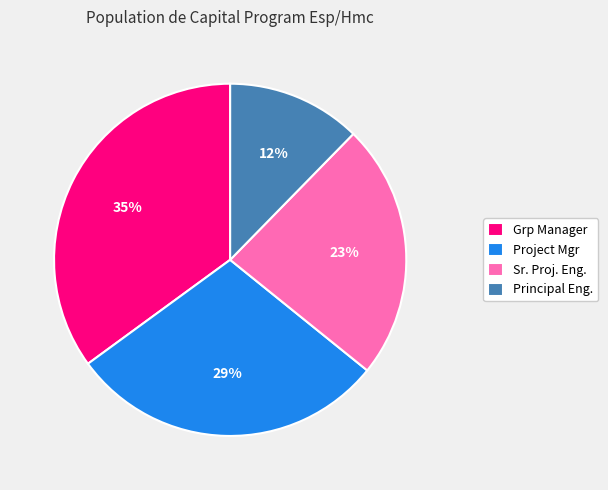

To the nearest percent, what portion does Project Mgr represent?

29%